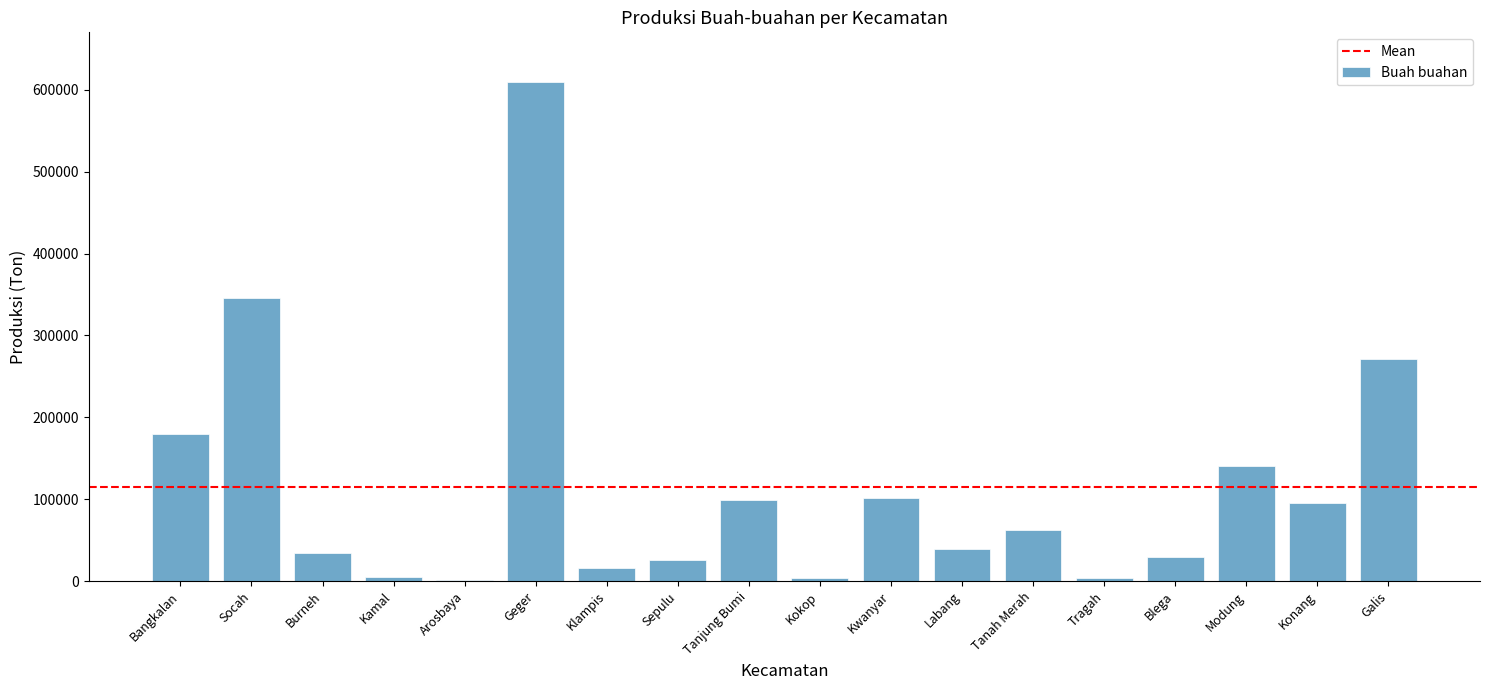

True or false: the data shows 34117 at Konang.

False